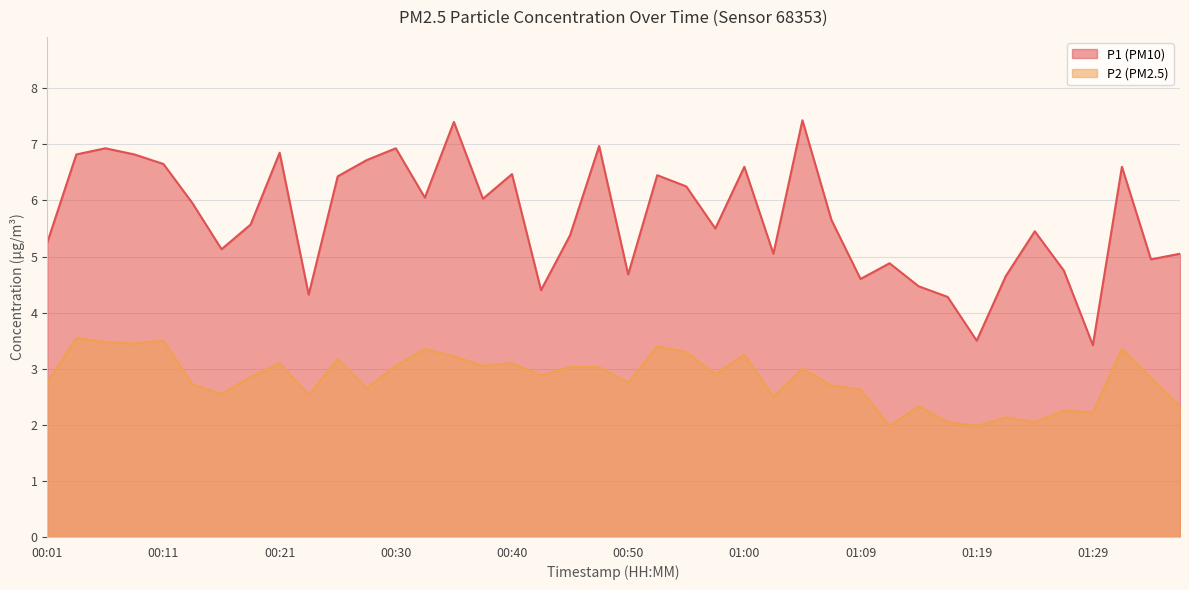

At which label does P1 first exceed 5?

00:01